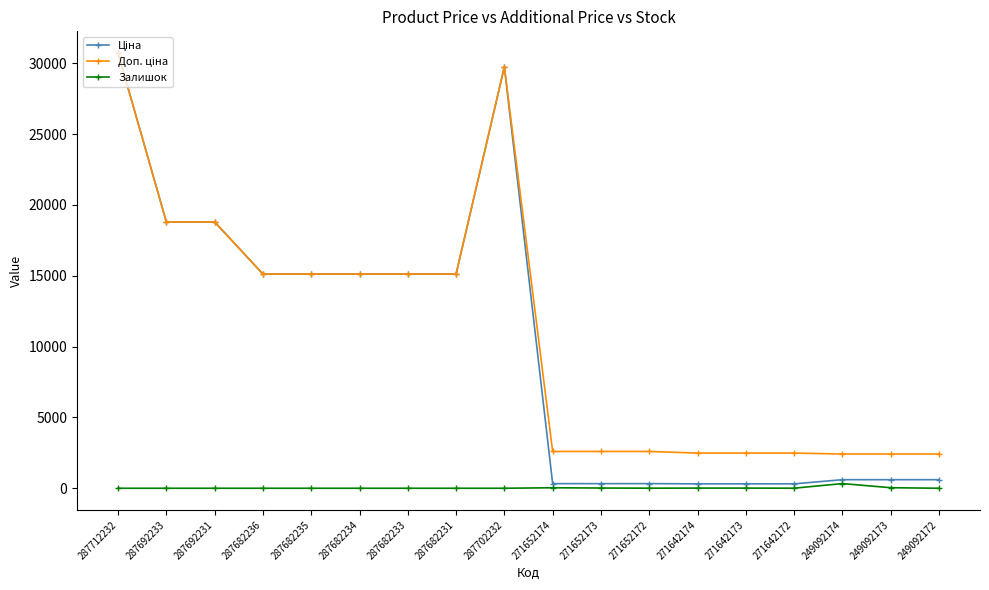

List the labels in order of Залишок value, largest first.

249092174, 249092173, 271652174, 271652173, 271642174, 271642173, 271652172, 271642172, 287712232, 287692233, 287692231, 287682236, 287682235, 287682234, 287682233, 287682231, 287702232, 249092172